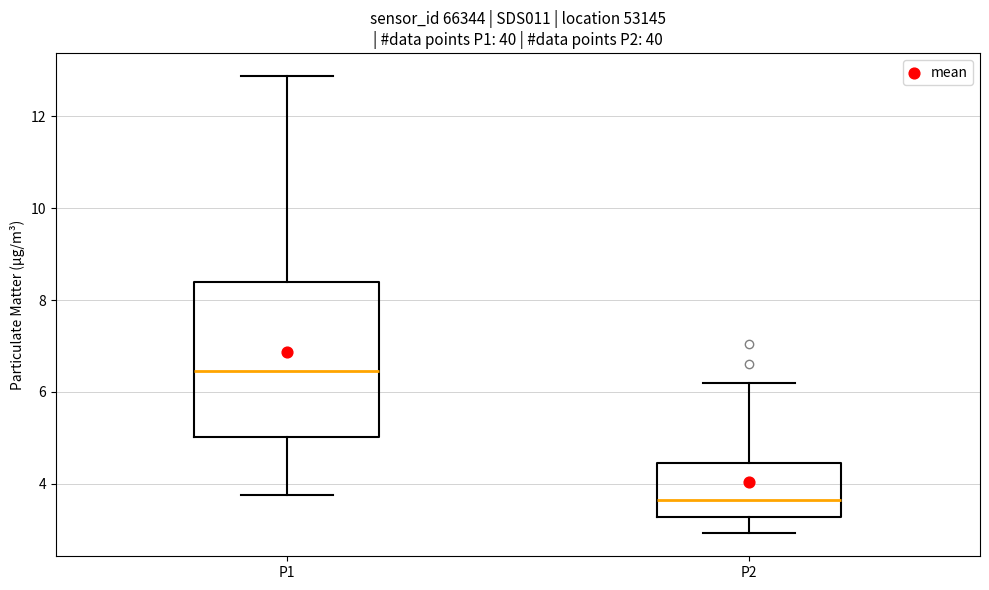

Which box is the tallest, from its lower edge to its upper edge?

P1